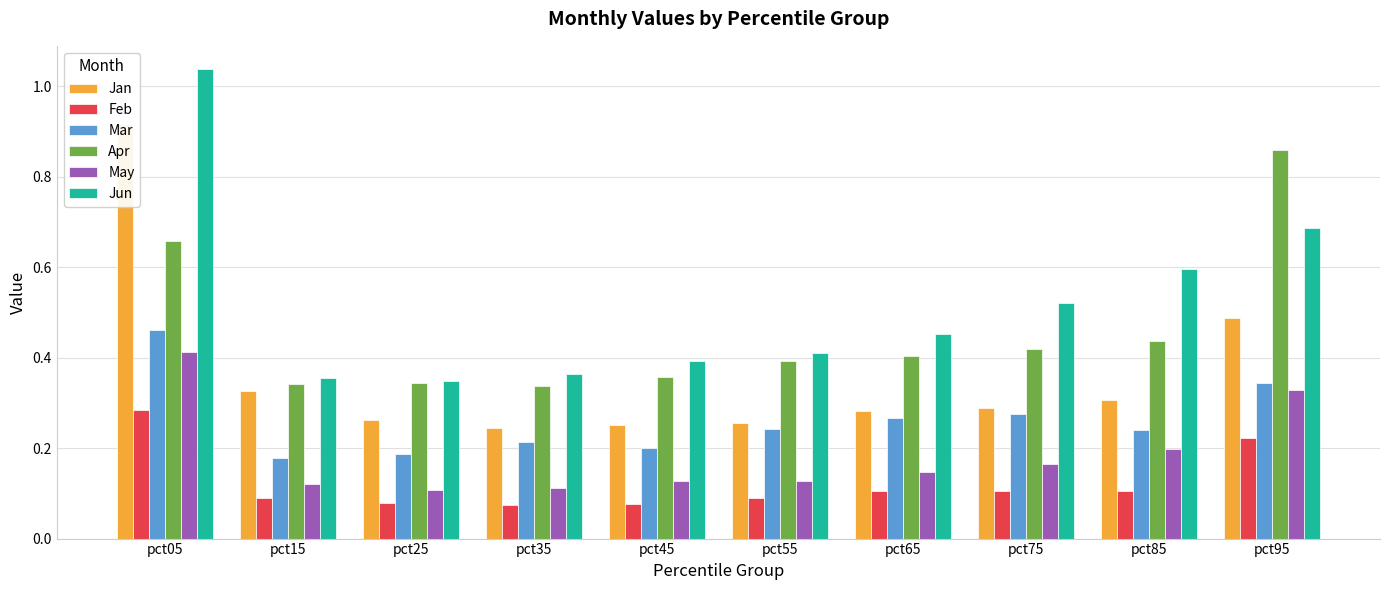

What is the difference between the highest and lowest values at pct25?

0.3